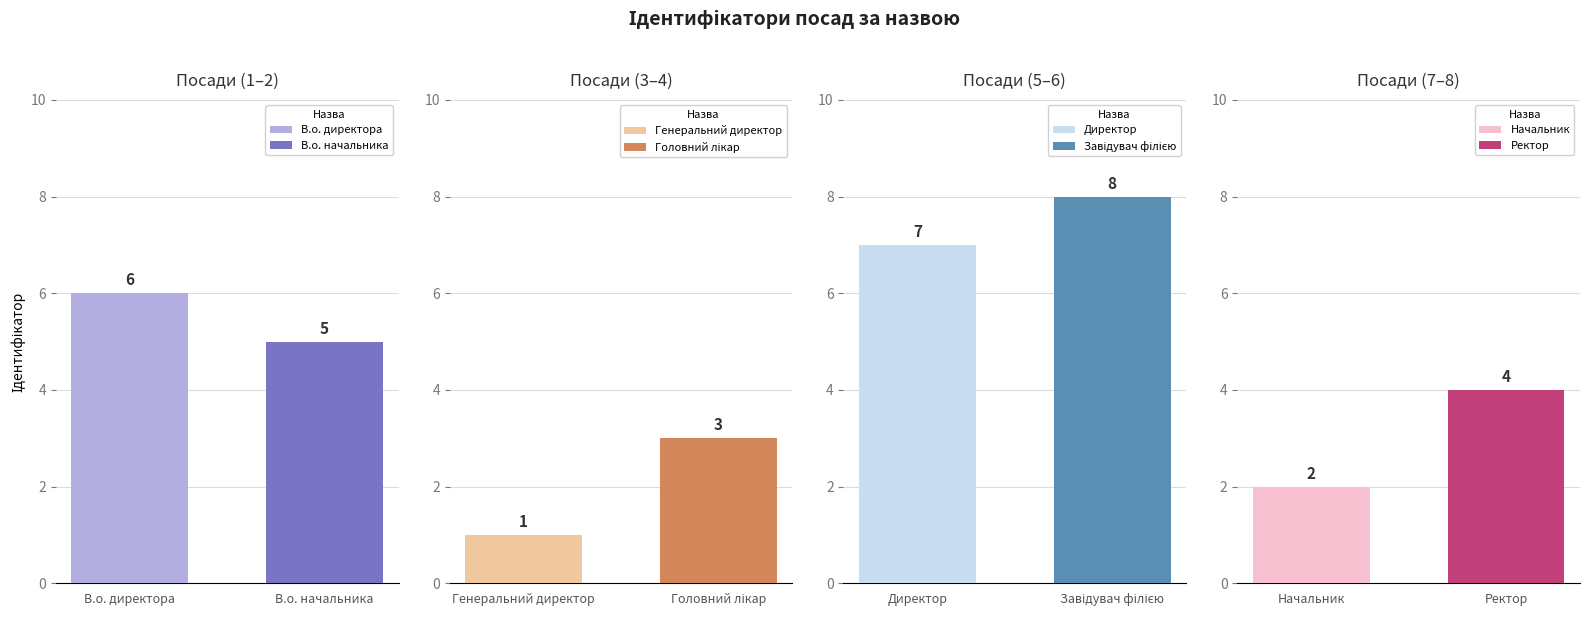

What position from the right is В.о. начальника?

7